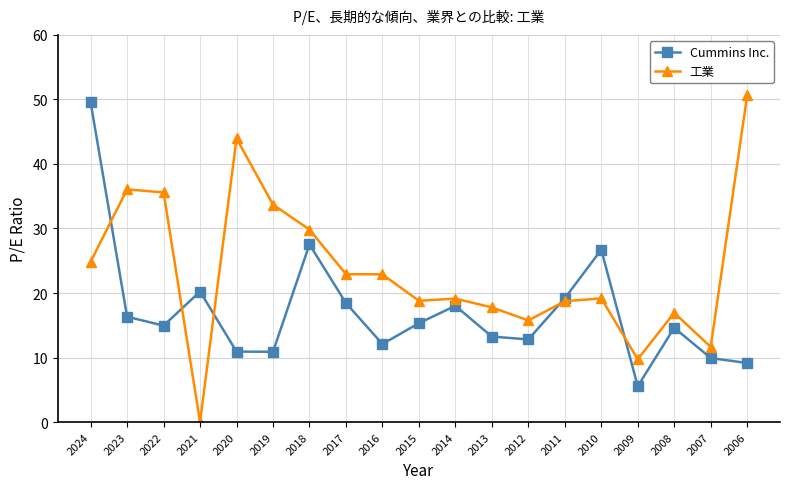

In Cummins Inc., how many points are lower than both neighbors (excluding endpoints)?

5